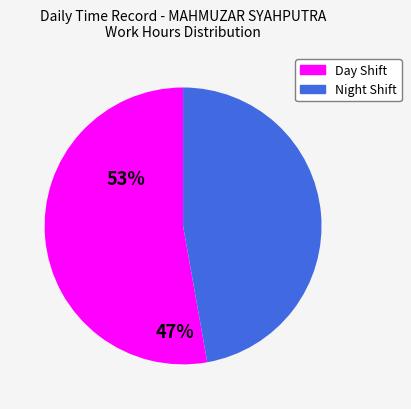

Is there any slice that represents more than half of the pie?

Yes